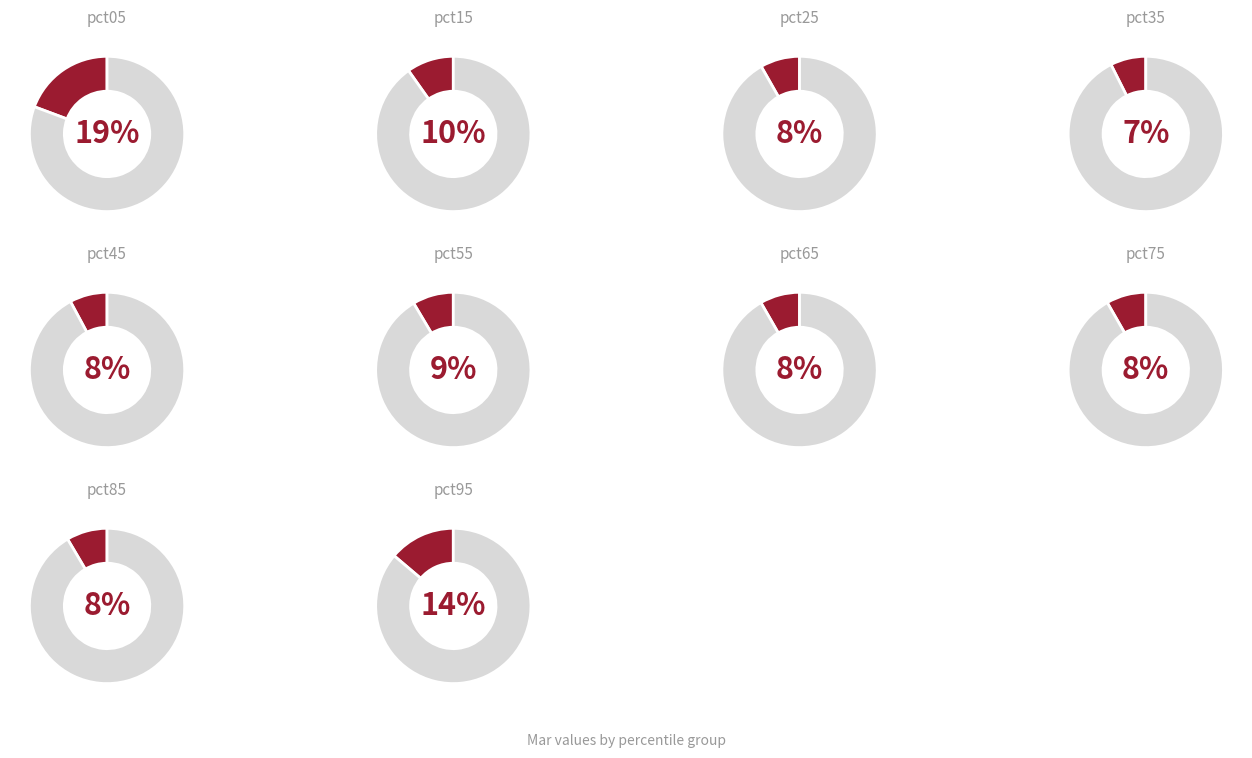

To the nearest percent, what percentage of the pie is pct85?

8%